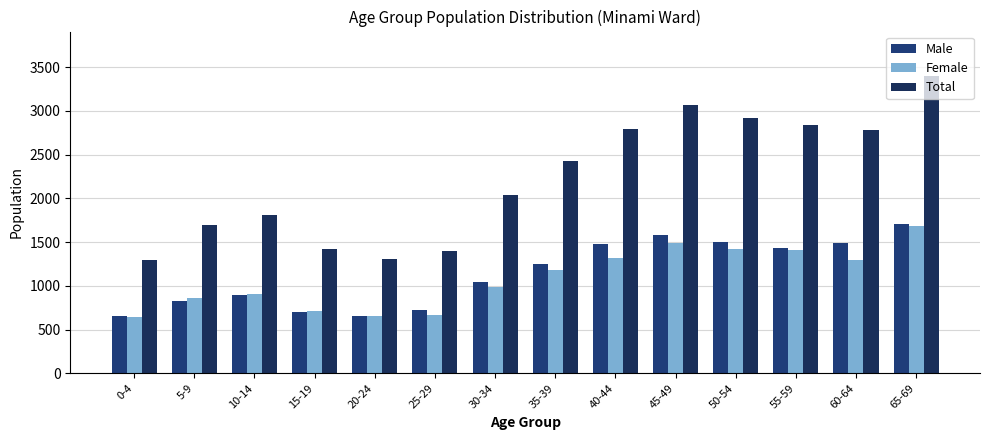

What is the difference between the maximum and second lowest values in the Total series?

2091